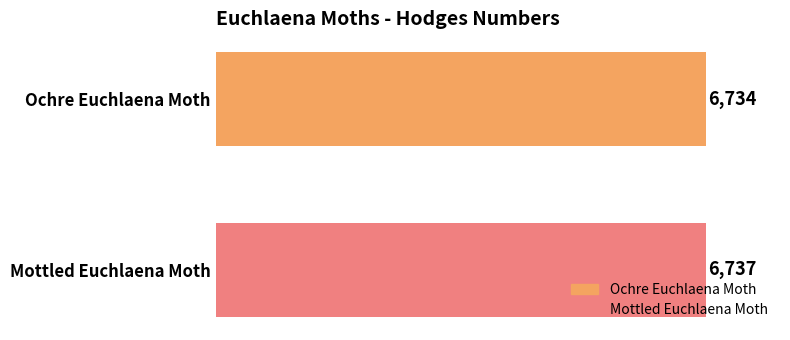

Which has a higher value, Mottled Euchlaena Moth or Ochre Euchlaena Moth?

Mottled Euchlaena Moth